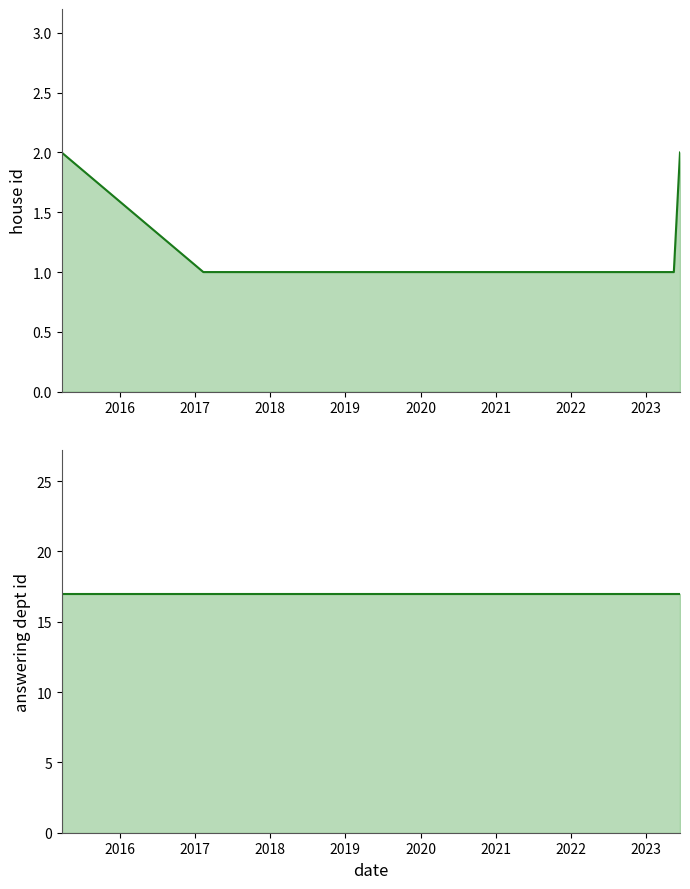

True or false: answering dept id has more than 0 interior local peaks.

False